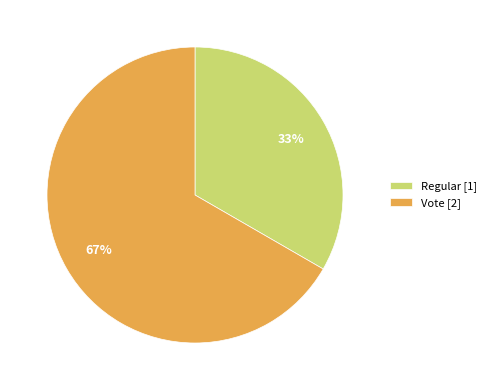

Count the number of slices in the pie.

2